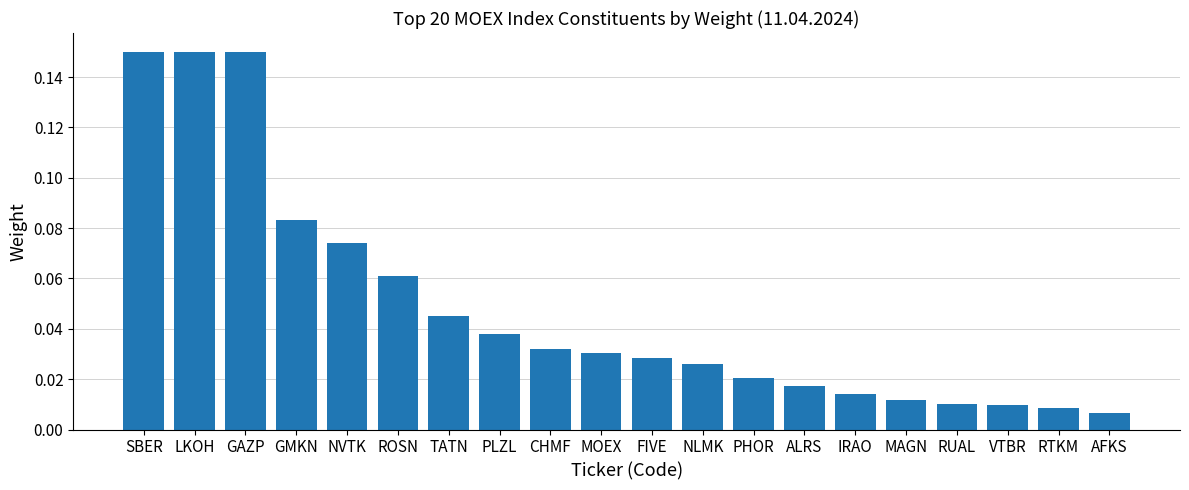

What position from the right is ROSN?

15